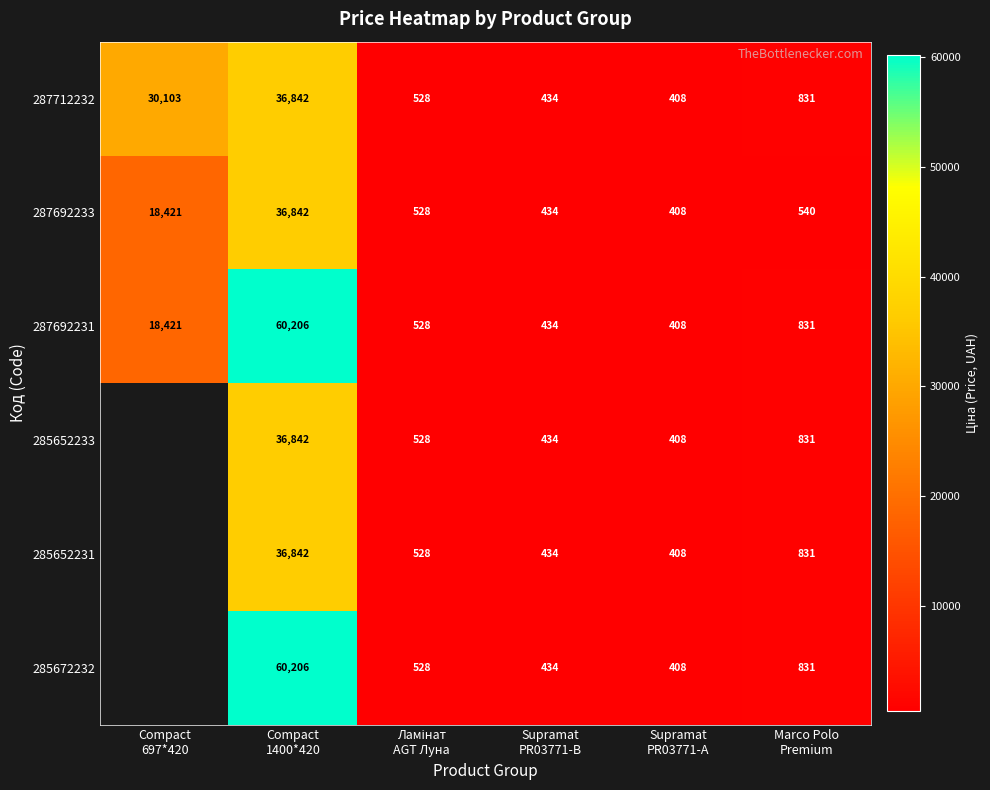

What is the difference between the maximum and minimum values in the 287692233 series?

36434